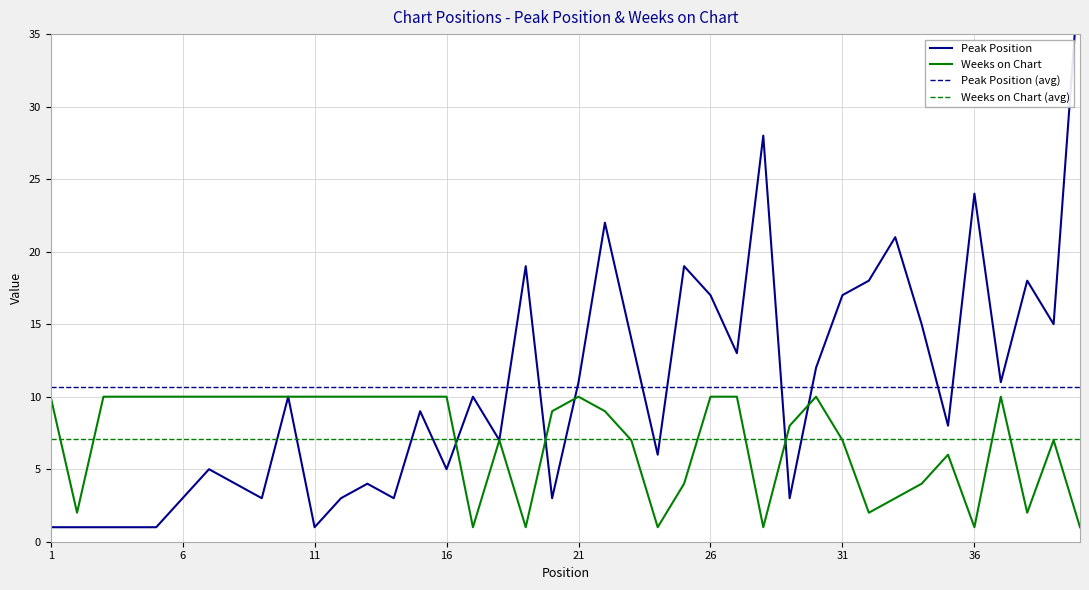

True or false: Weeks on Chart (avg) and Peak Position (avg) cross at least once.

False